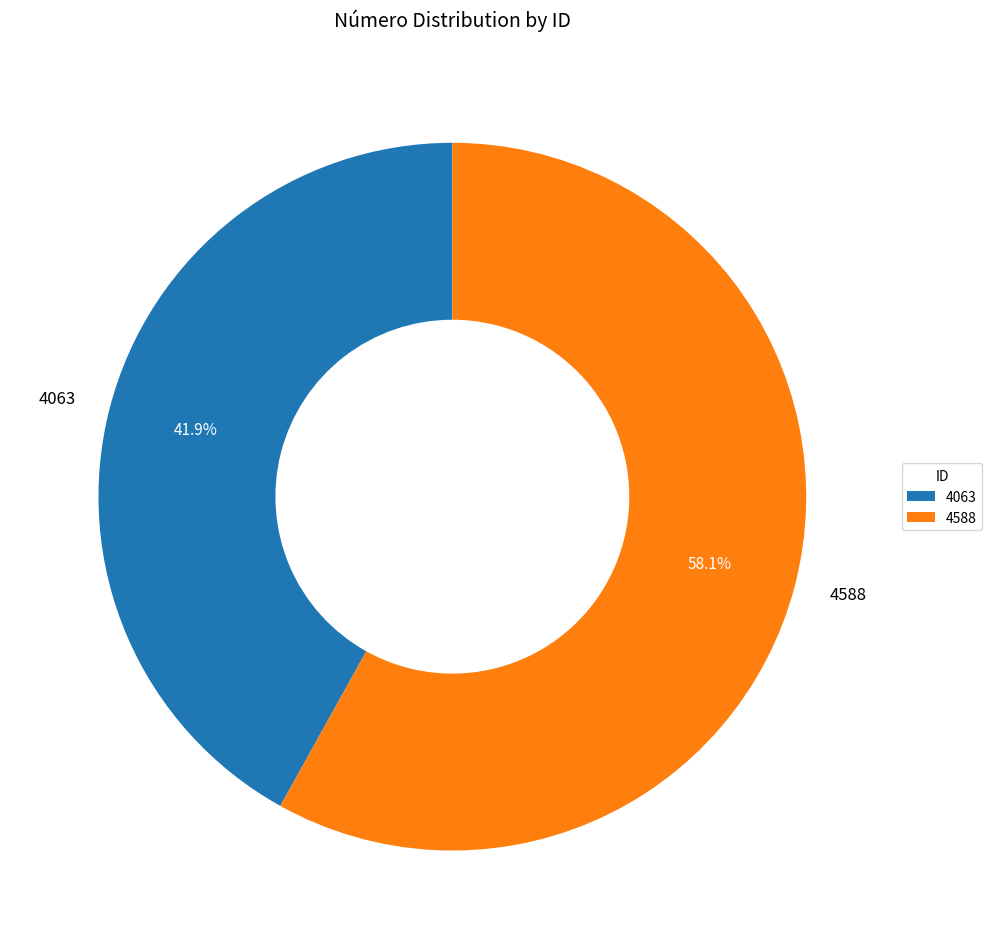

What is the smallest slice in the pie chart?

4063